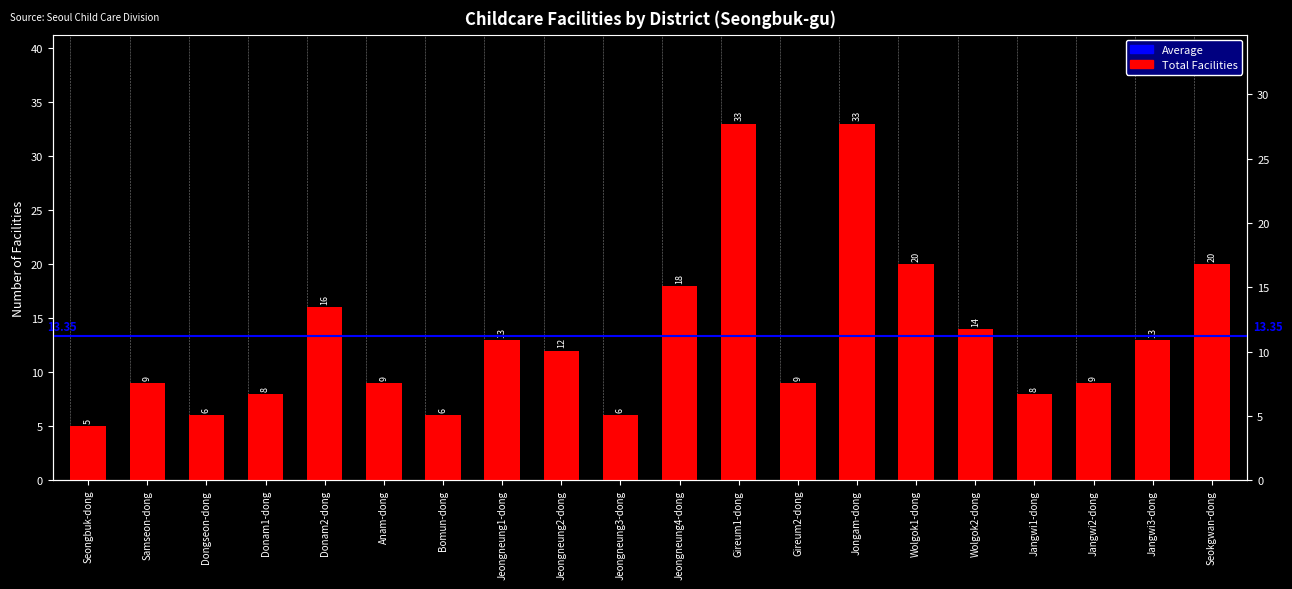

How many values are below 12?

10